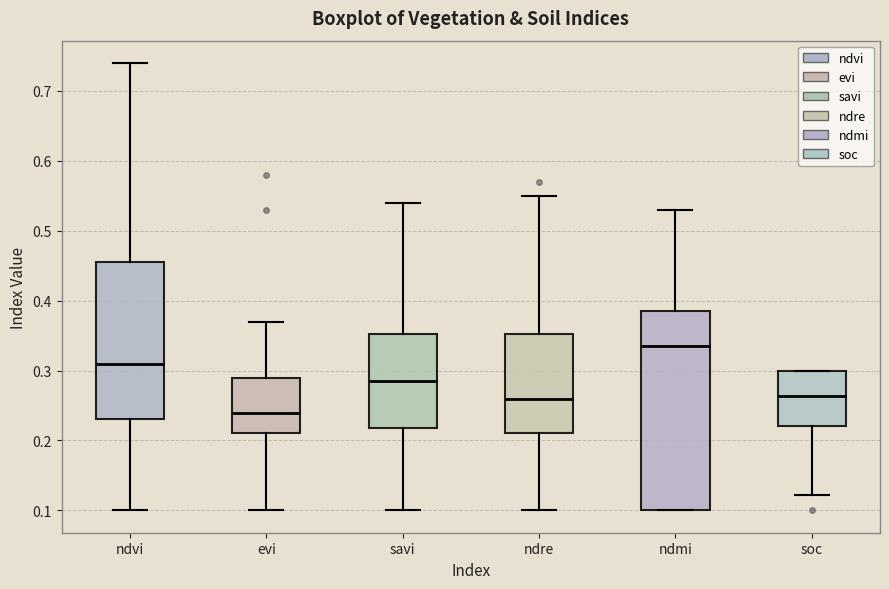

Comparing the boxes themselves (not the whiskers), which one is the tallest?

ndmi